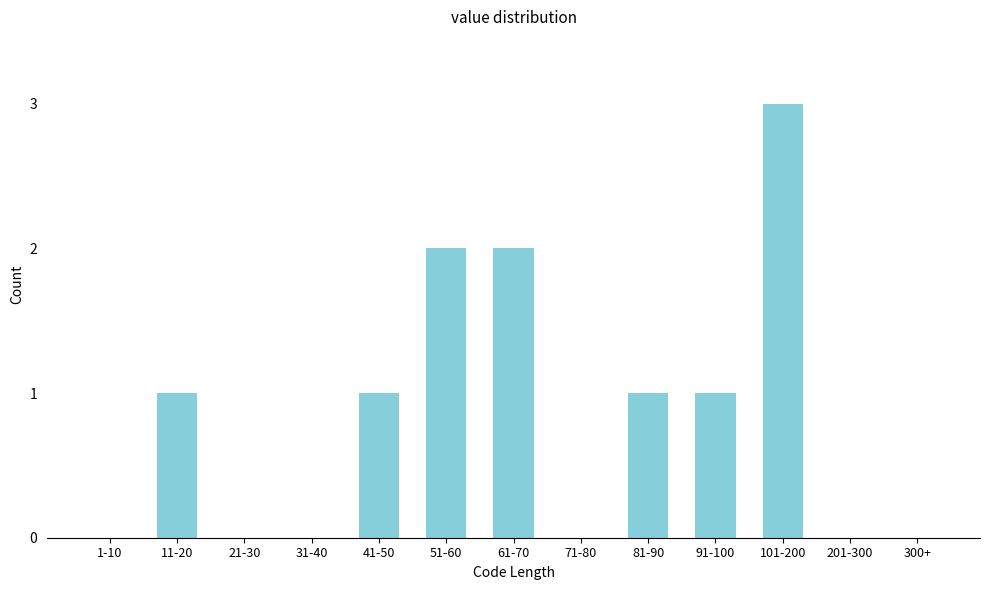

Reading right to left, what are all the values shown in this chart?

300+=0	201-300=0	101-200=3	91-100=1	81-90=1	71-80=0	61-70=2	51-60=2	41-50=1	31-40=0	21-30=0	11-20=1	1-10=0